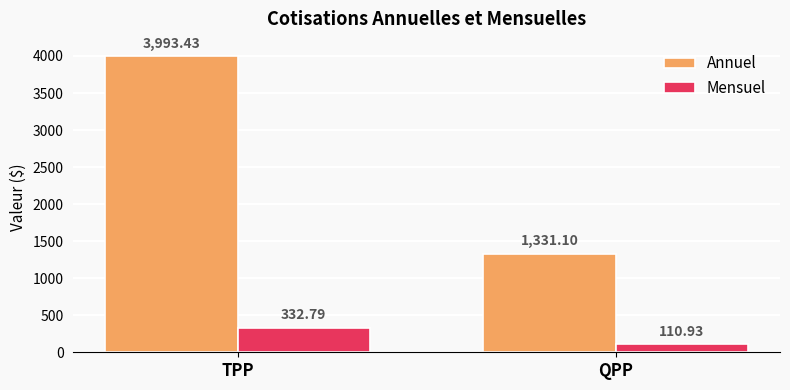

How many bars are there in each group?

2